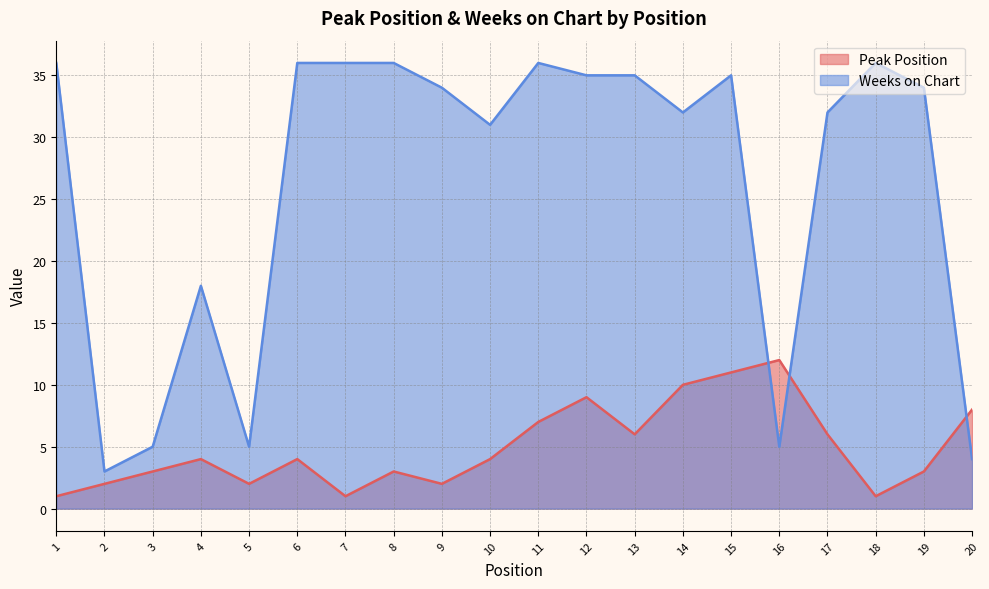

Reading right to left, list all the values displayed in this chart.

Peak Position: 8	3	1	6	12	11	10	6	9	7	4	2	3	1	4	2	4	3	2	1
Weeks on Chart: 4	34	36	32	5	35	32	35	35	36	31	34	36	36	36	5	18	5	3	36